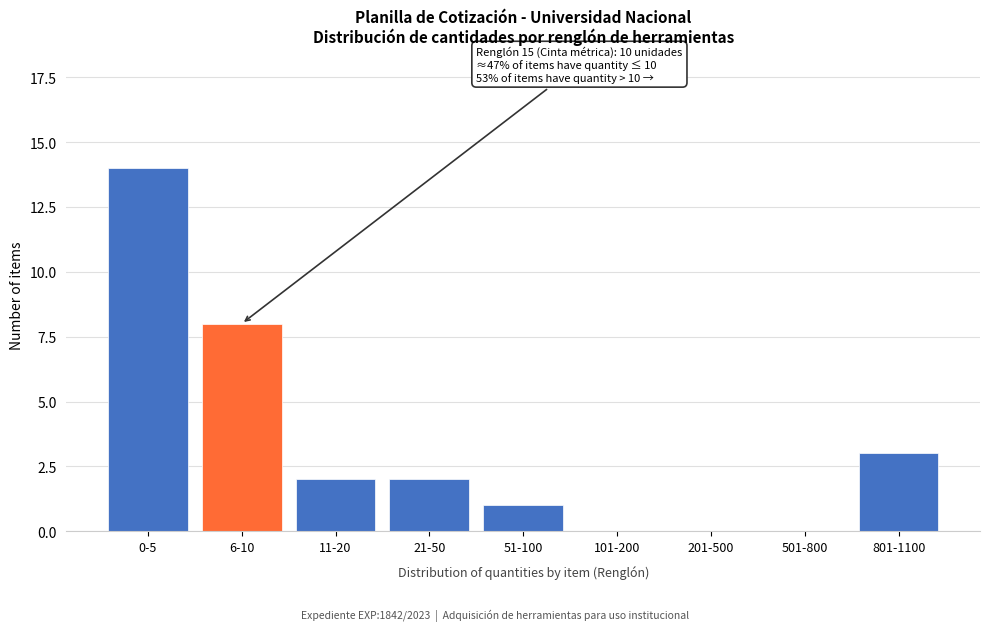

Reading left to right, extract all data points from this chart.

0-5=14	6-10=8	11-20=2	21-50=2	51-100=1	101-200=0	201-500=0	501-800=0	801-1100=3